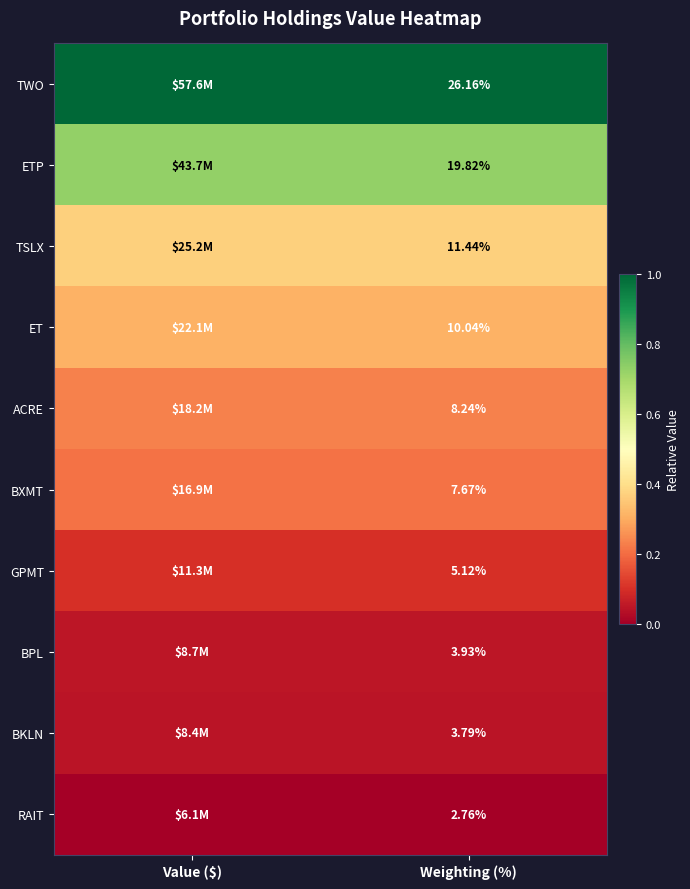

At Weighting (%), list the series in order from largest to smallest.

TWO, ETP, TSLX, ET, ACRE, BXMT, GPMT, BPL, BKLN, RAIT